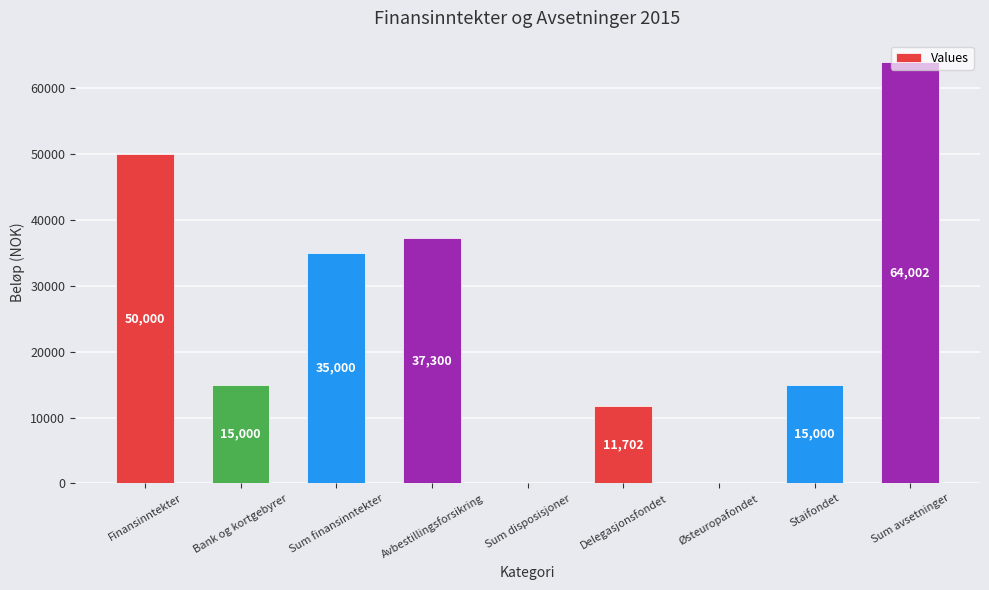

At which label does the data first exceed 15000?

Finansinntekter